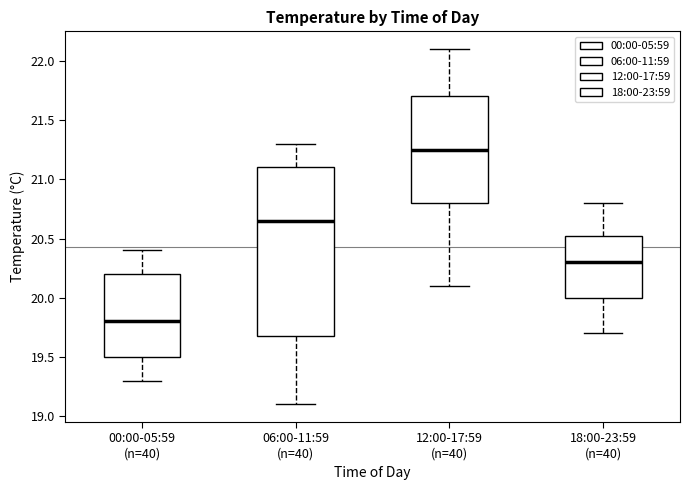

Where is the lower edge of the box for 06:00-11:59 (n=40) on the y-axis? The values are not printed on the chart, so give them approximately, as read against the axis.

19.70